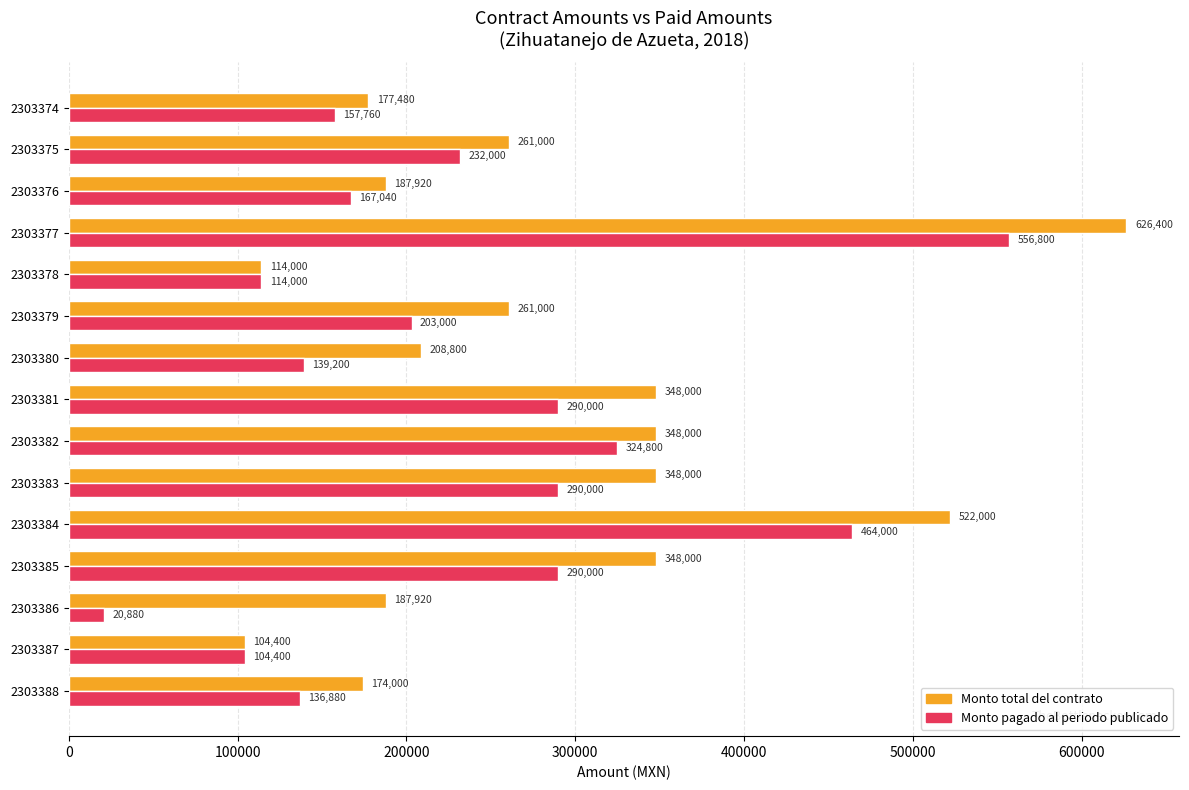

Is it true that Monto total del contrato equals 348000 at 2303381?

True